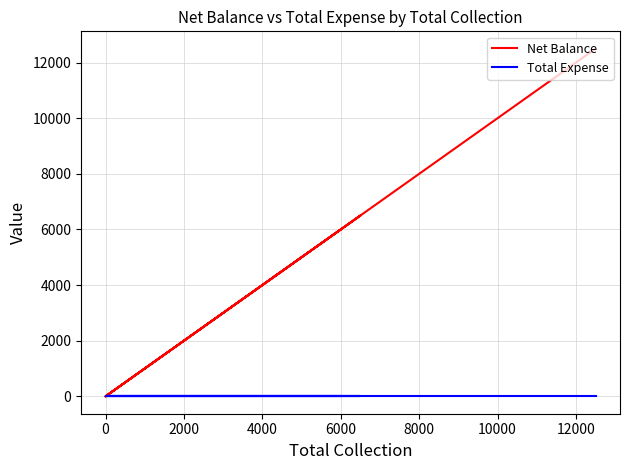

How many series are shown in this chart?

2